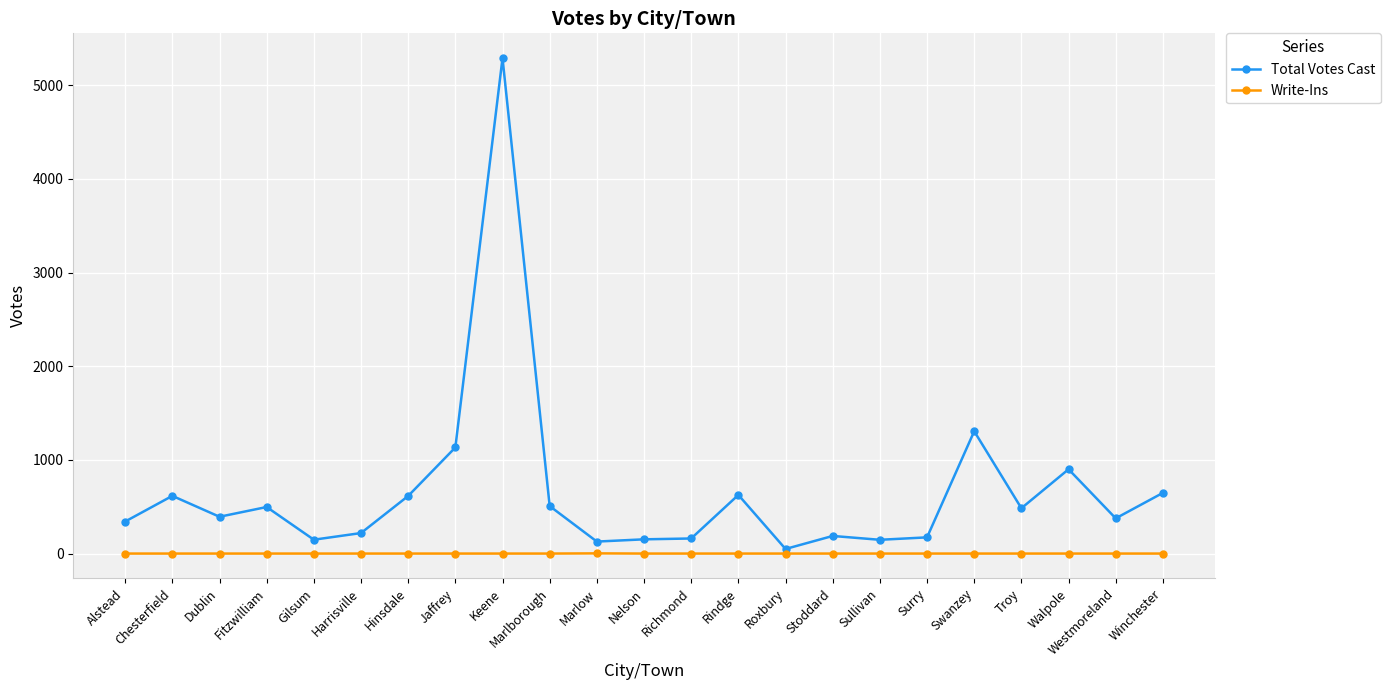

True or false: Total Votes Cast has a value of 1056 at Rindge.

False